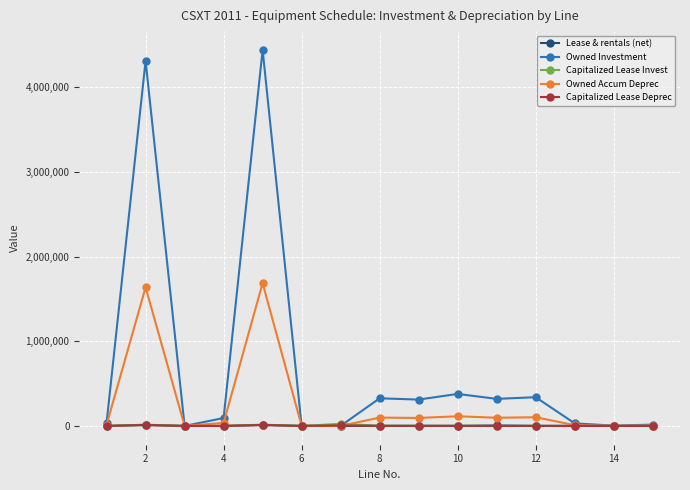

Which series has the largest total across all categories?

Owned Investment